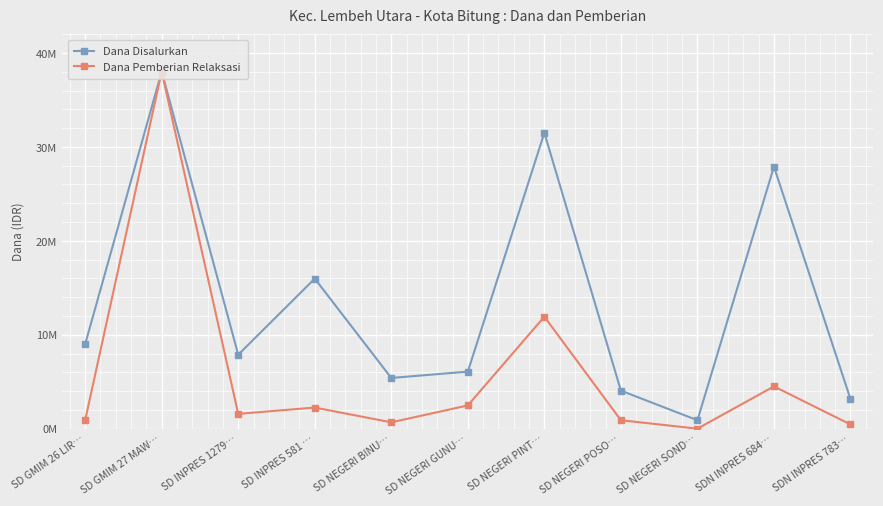

What are all the series names shown in the legend?

Dana Disalurkan, Dana Pemberian Relaksasi